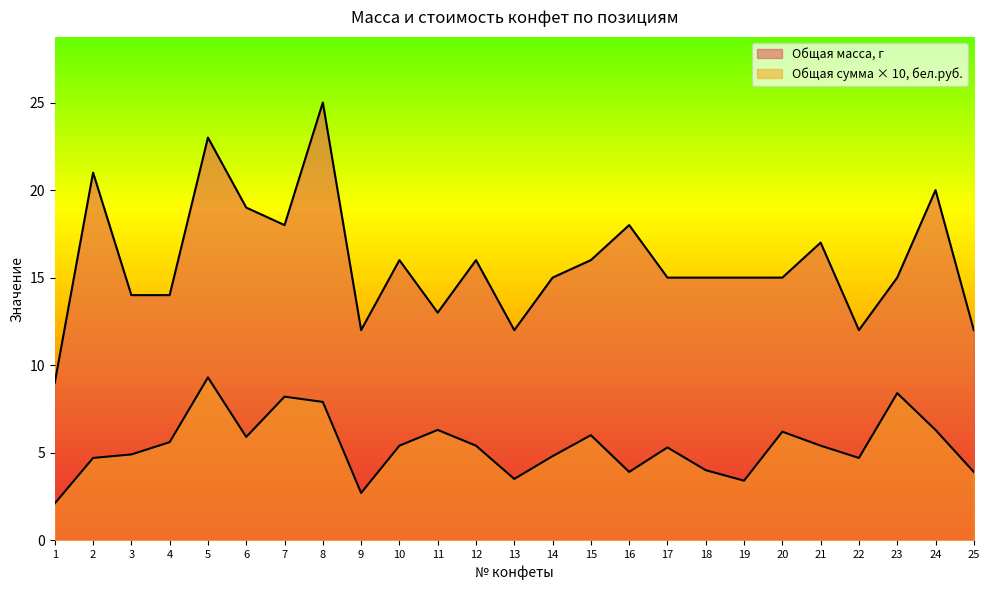

Does the chart have visible grid lines?

No